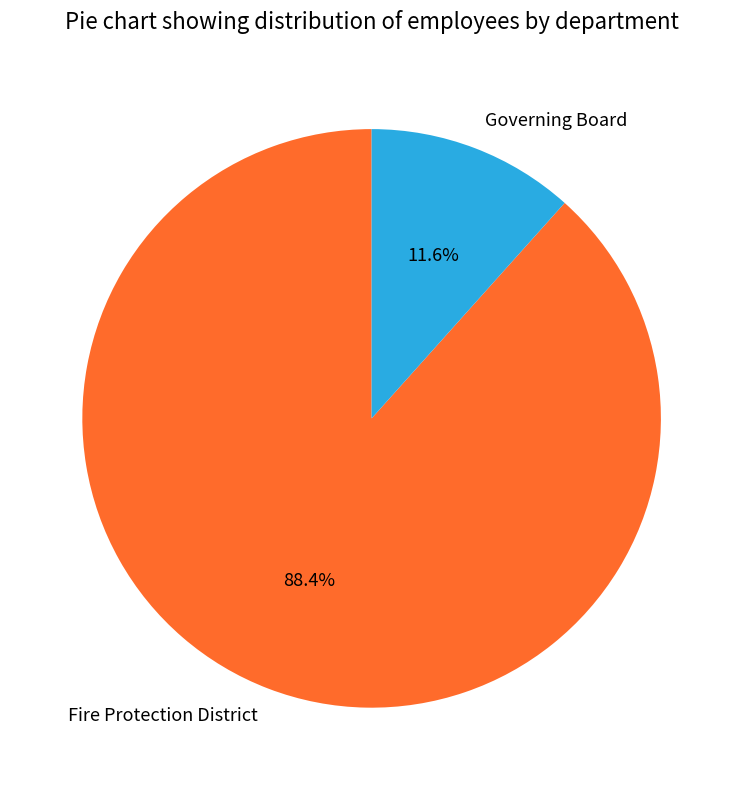

What is the total percentage of Governing Board and Fire Protection District?

100.0%